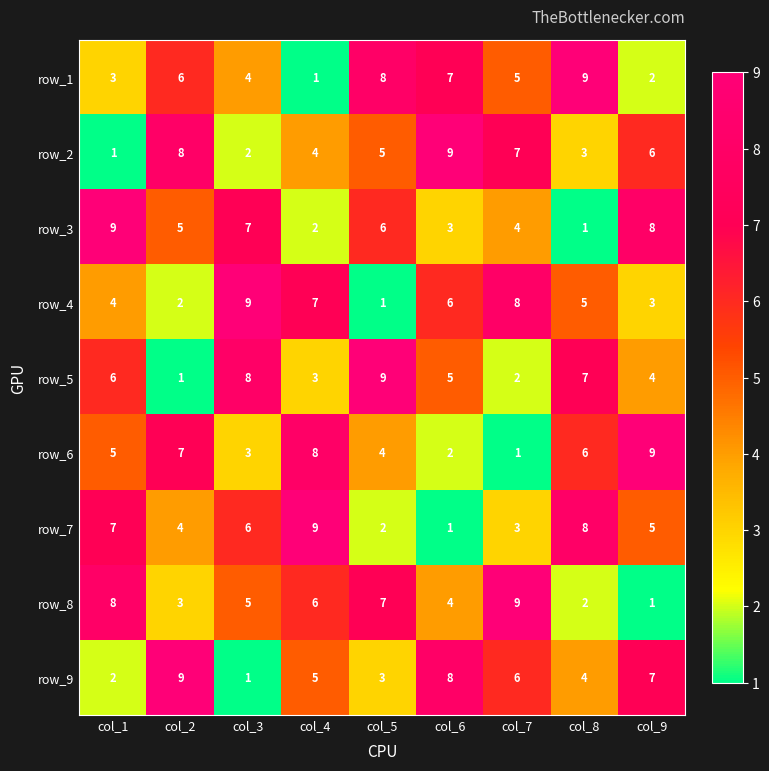

What is the difference between the second highest and minimum values in the row_7 series?

7